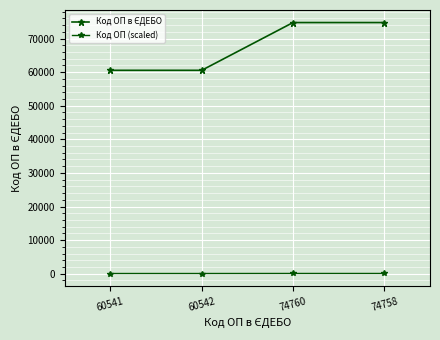

What is the value of the Код ОП (scaled) point at the 2nd from the left?

53.4